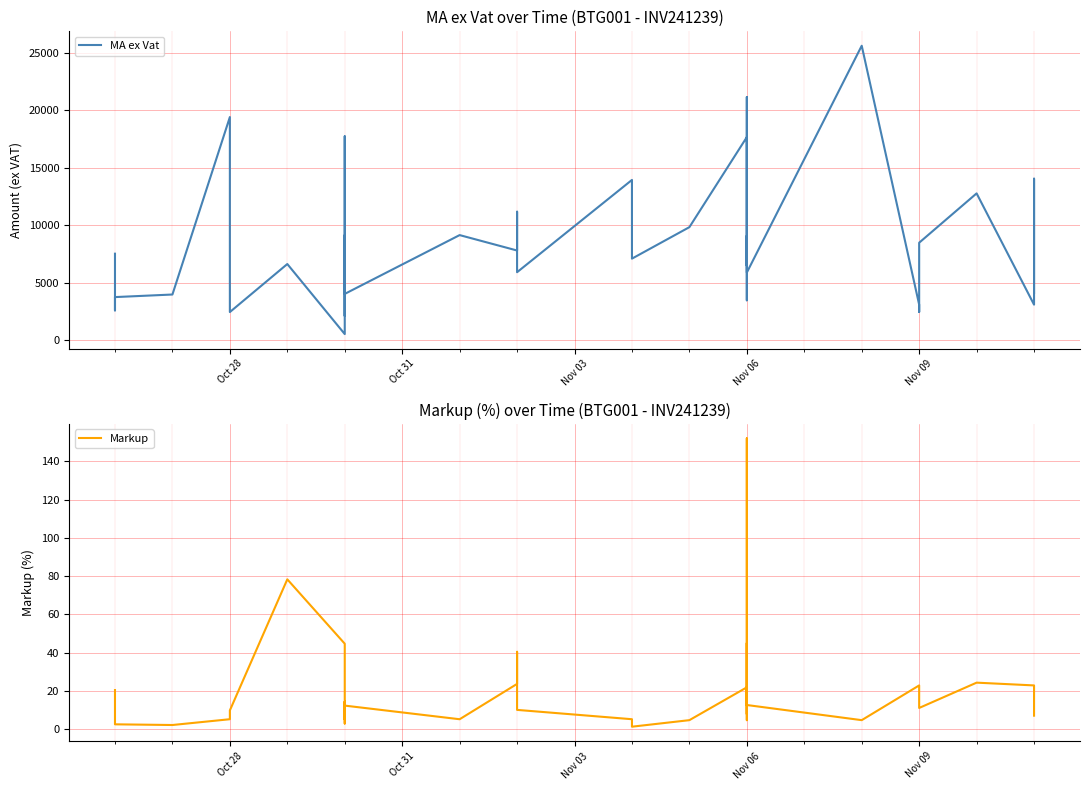

How many categories are shown in the chart?

40